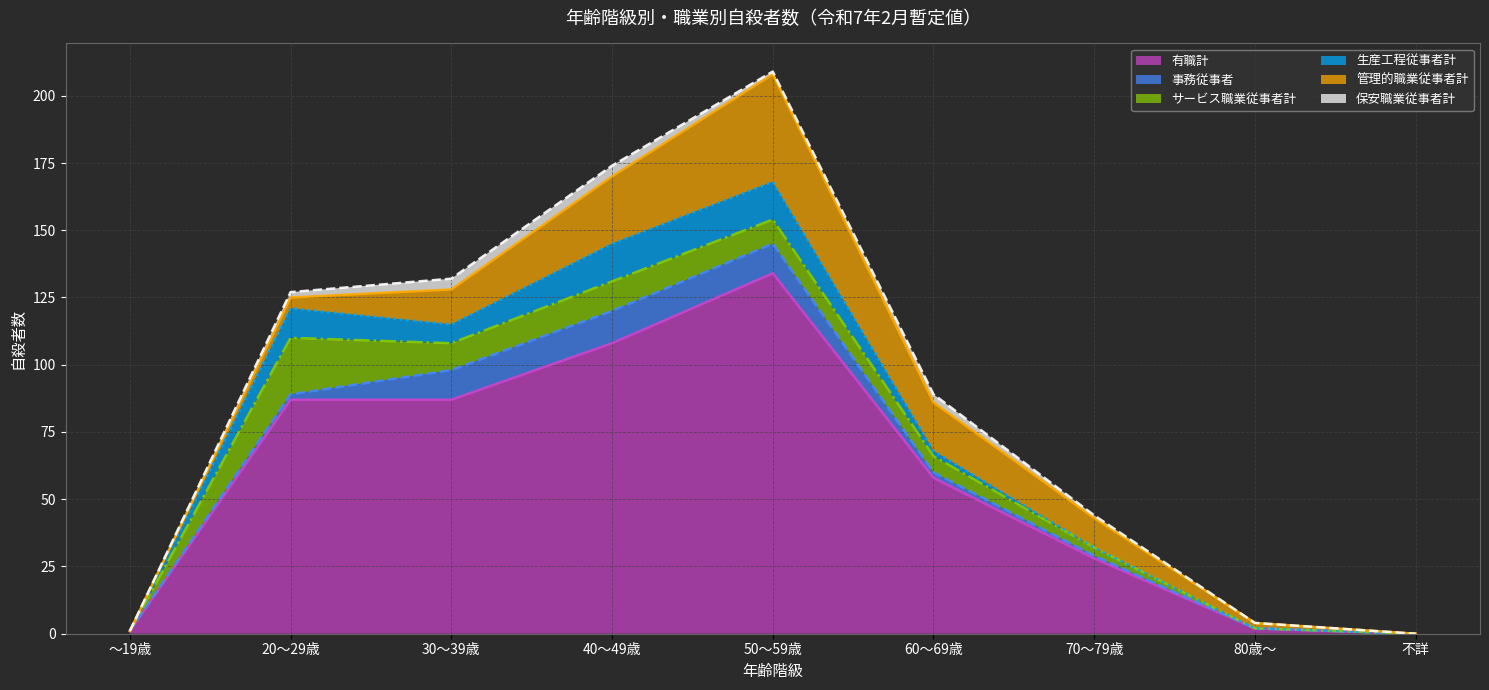

True or false: 事務従事者 (line) and 生産工程従事者計 (line) cross at least once.

False